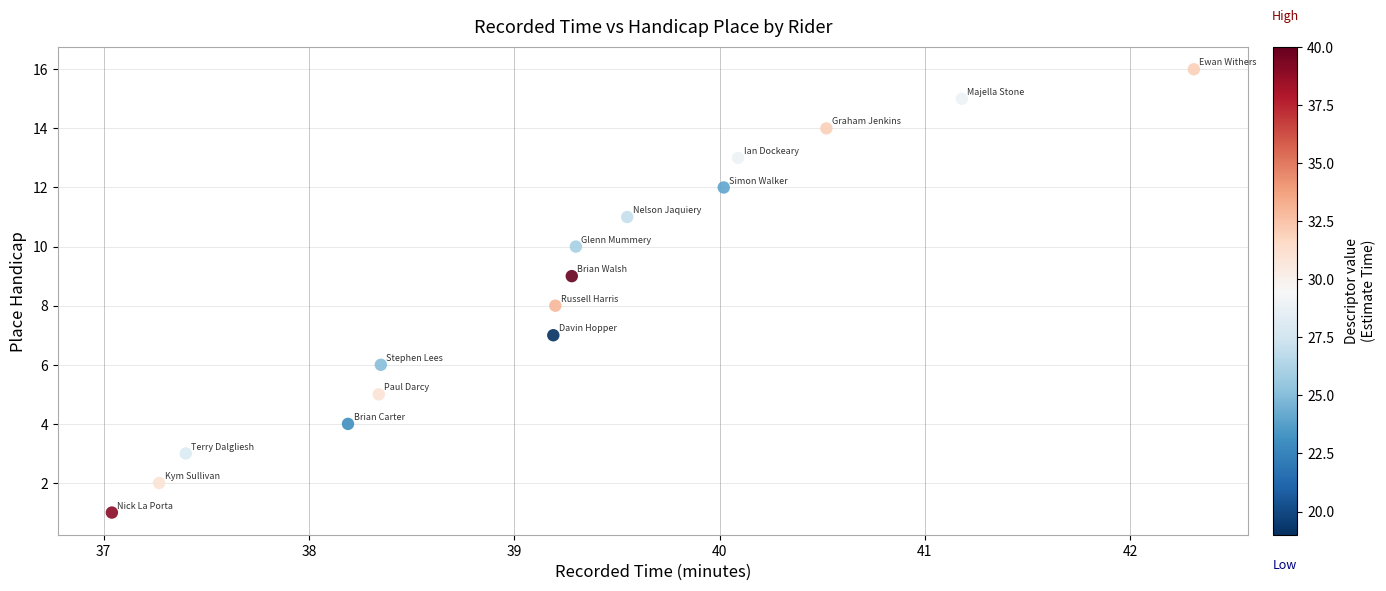

What is the range of Y values (max minus min)?

15